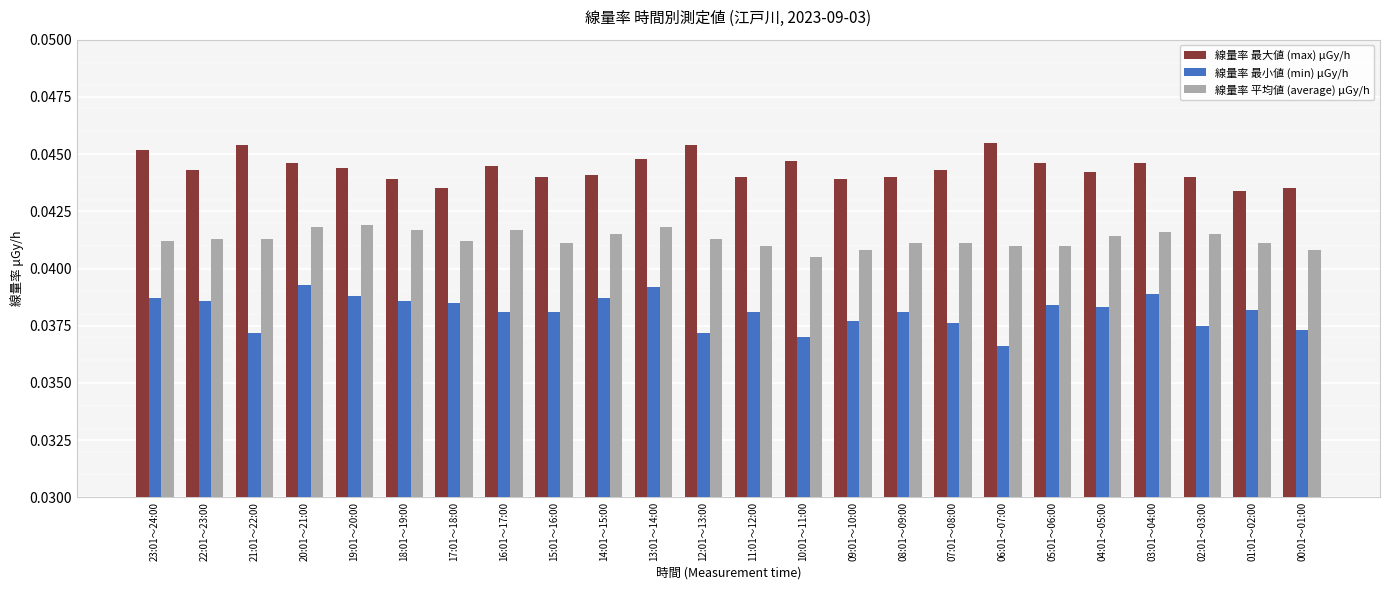

How many bars are there in each group?

3